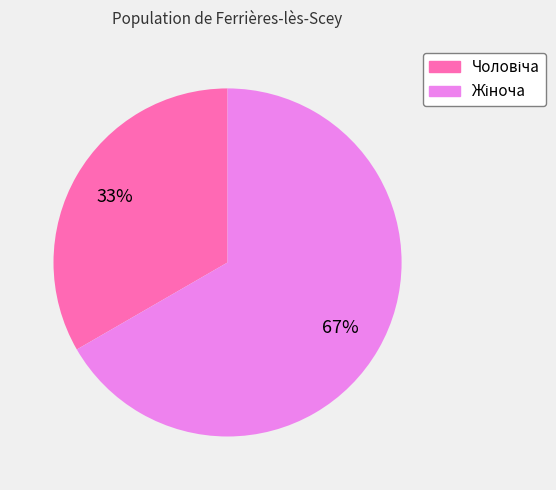

How many segments does this pie chart have?

2